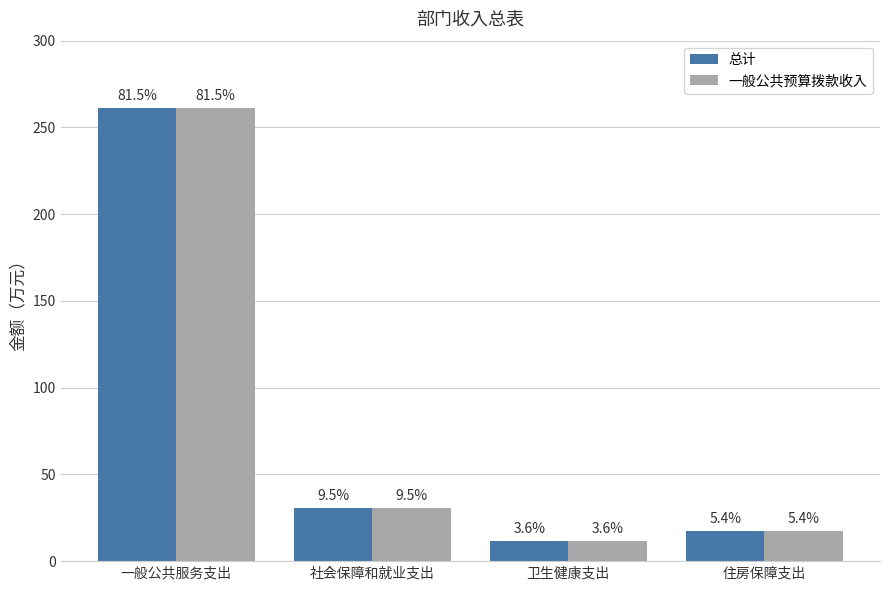

What are all the series names shown in the legend?

总计, 一般公共预算拨款收入